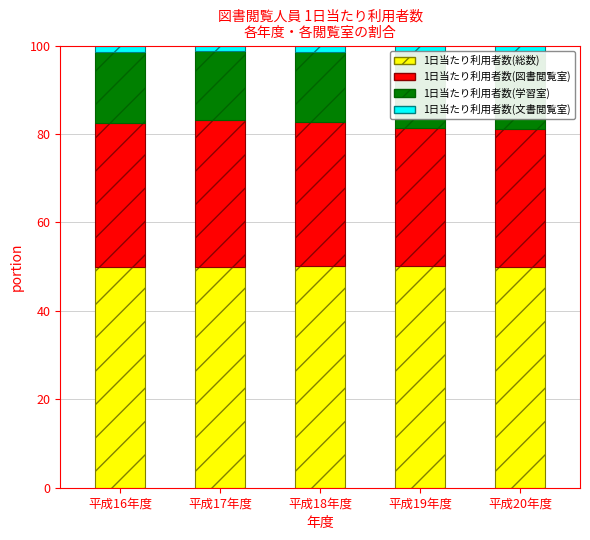

What is the label of the 4th bar from the right?

平成17年度